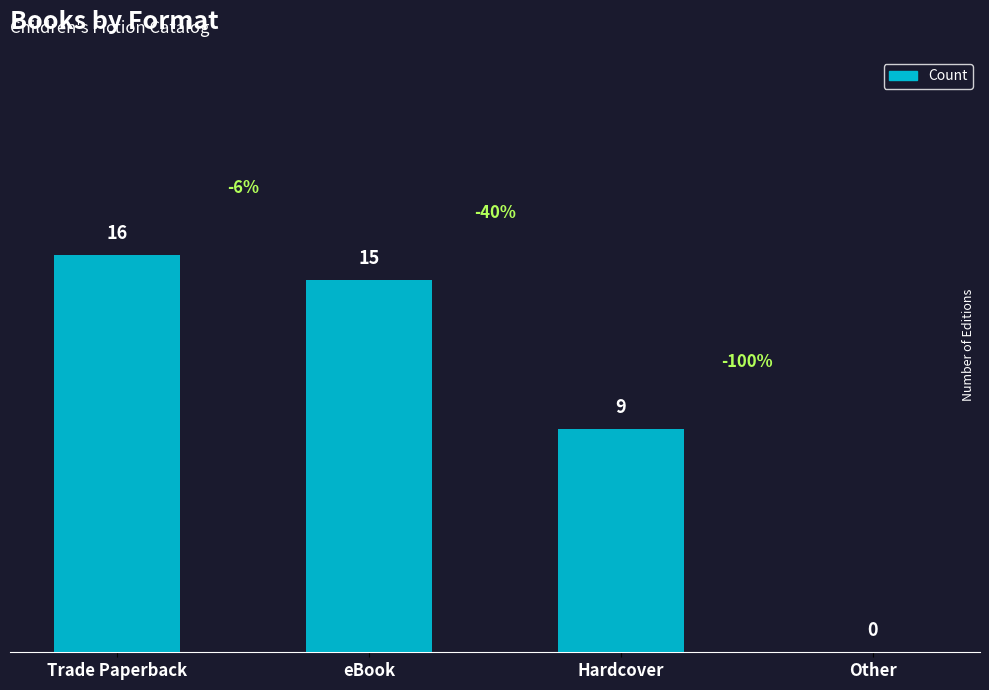

Which has a higher value, Hardcover or Trade Paperback?

Trade Paperback